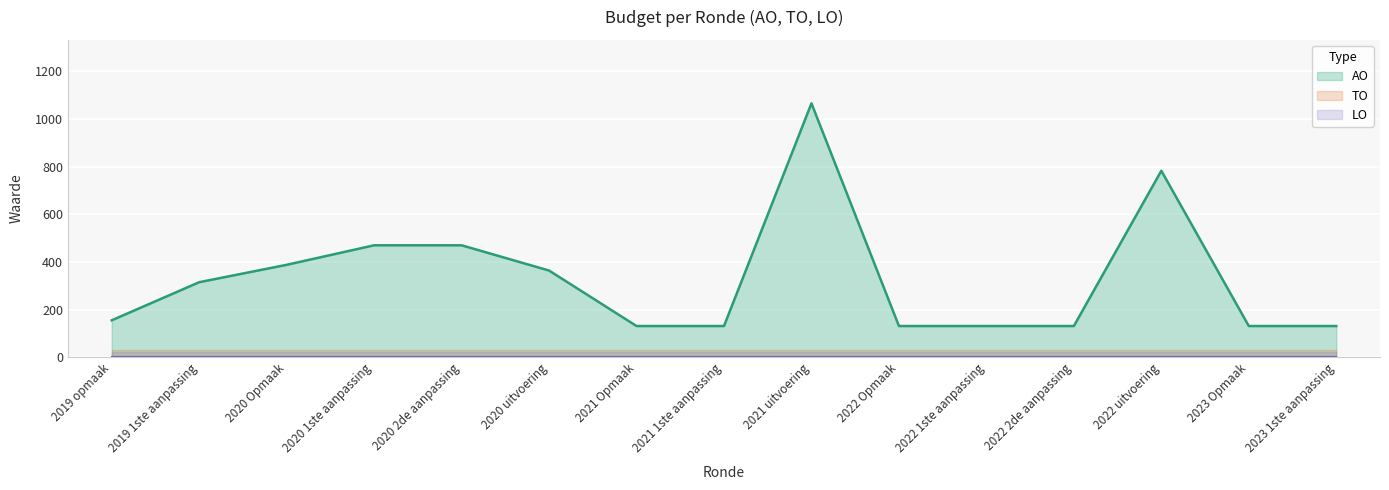

What is the label of the 10th point from the right?

2020 uitvoering